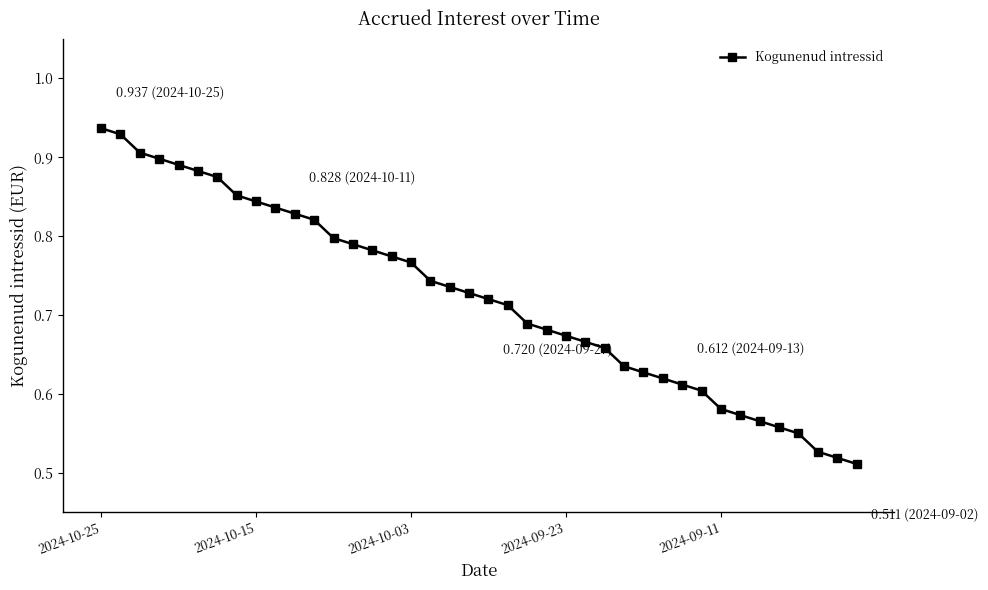

What is the sum of all values?

28.9